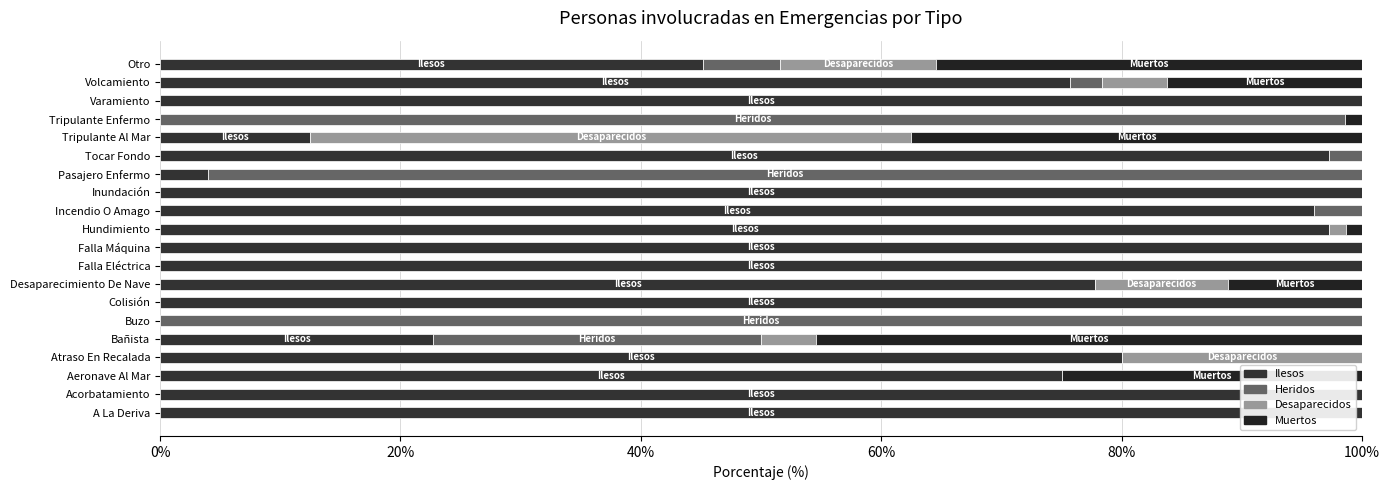

How many data points does each series have?

20